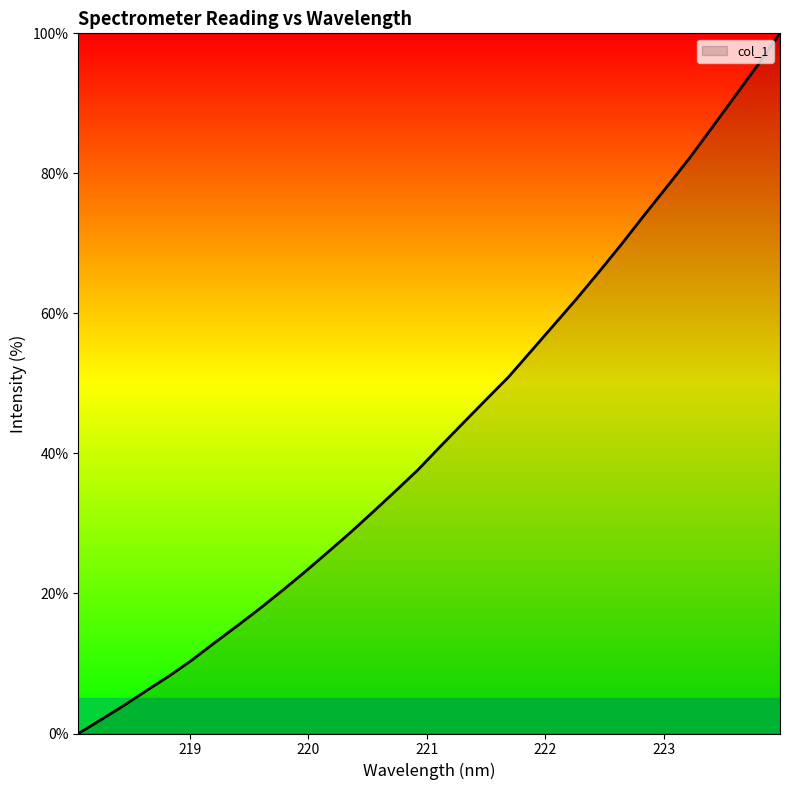

What is the sum of all values?

1381.2